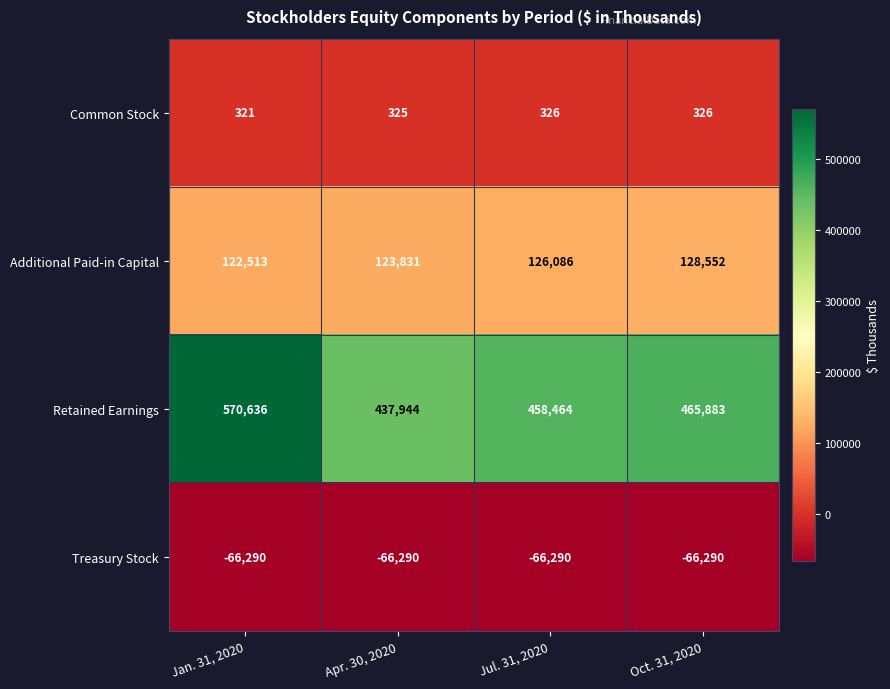

Which category has the highest value in the Additional Paid-in Capital series?

Oct. 31, 2020